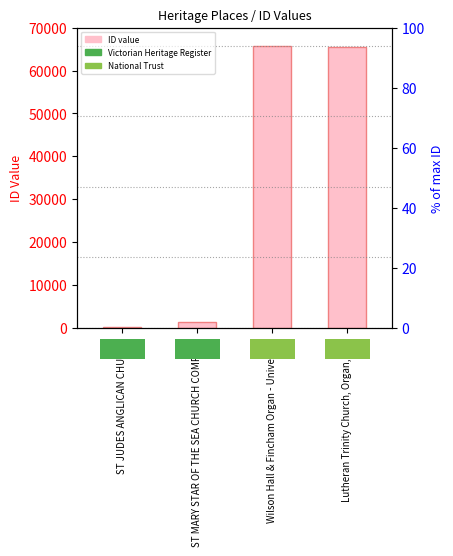

What is the change in value from ST JUDES ANGLICAN CHURCH to ST MARY STAR OF THE SEA CHURCH COMPLEX?

+1050